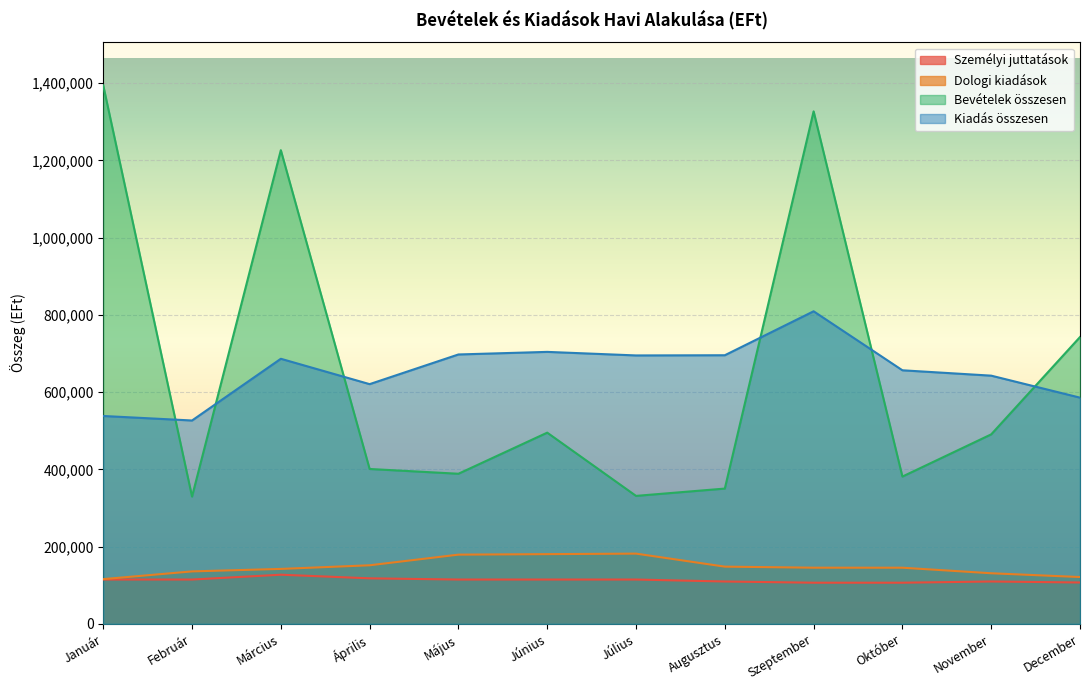

Where is Bevételek összesen nearest to the value 862056?

December